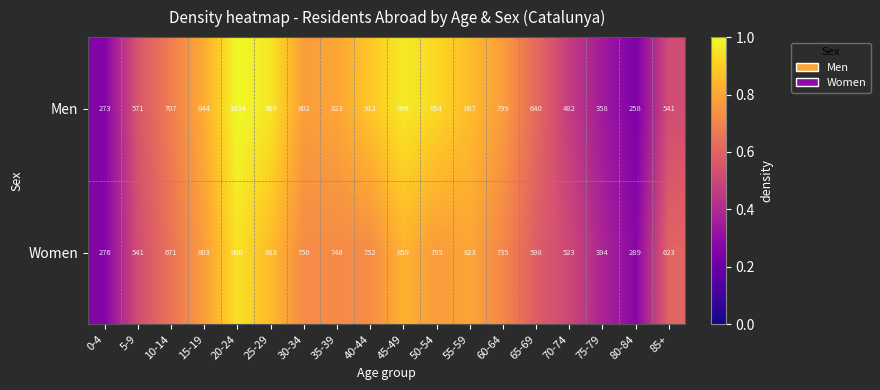

True or false: Men has a value of 569 at 35-39.

False